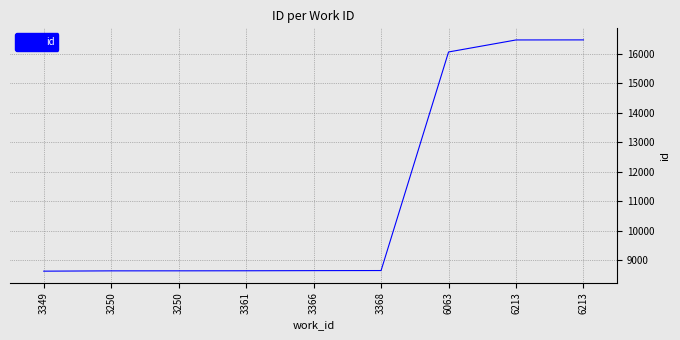

What is the change in value from 3349 to 6213?

+7847